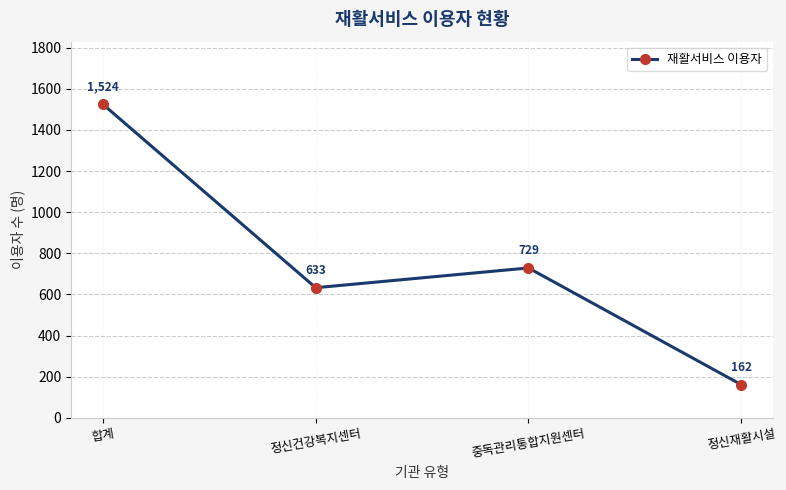

What is the difference between the values at 합계 and 정신건강복지센터?

891